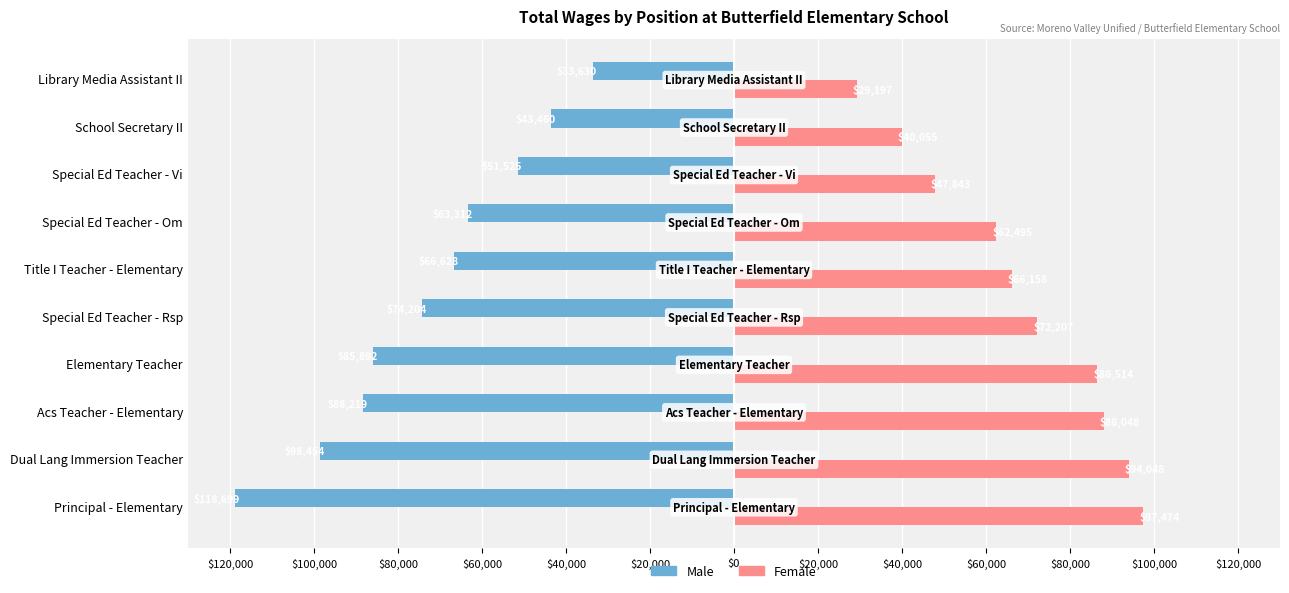

What are all the series names shown in the legend?

Male, Female